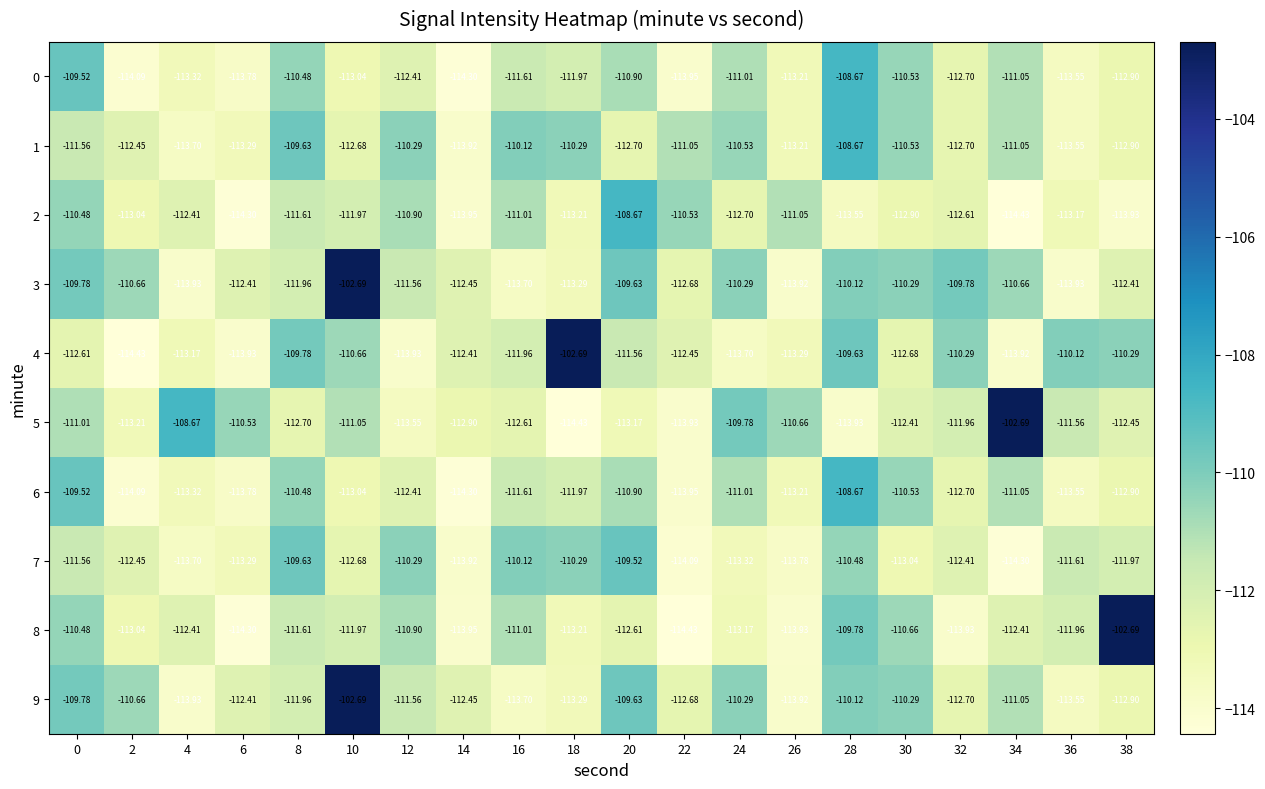

How many data points does each series have?

20